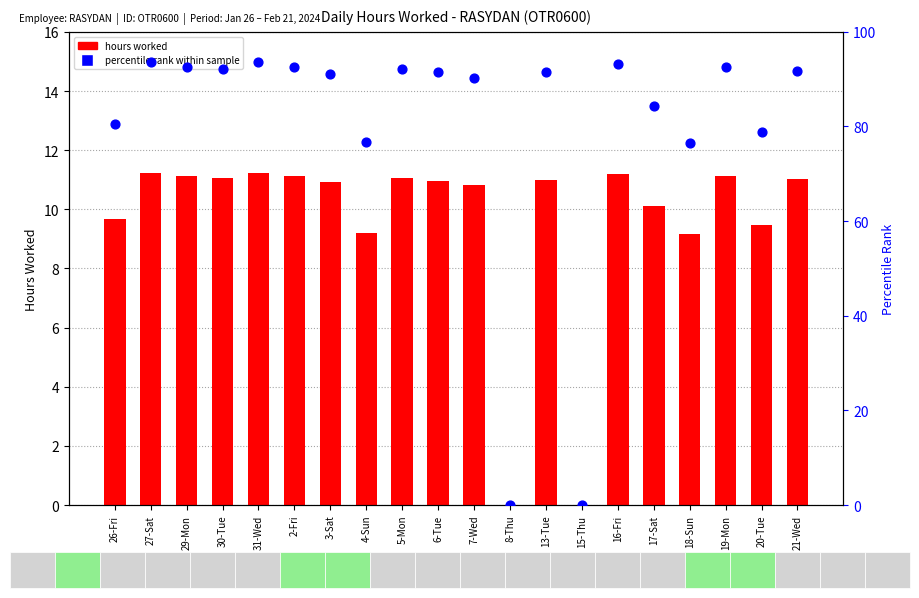

Is the value of percentile rank within sample at 15-Thu greater than the value of hours worked at 26-Fri?

No